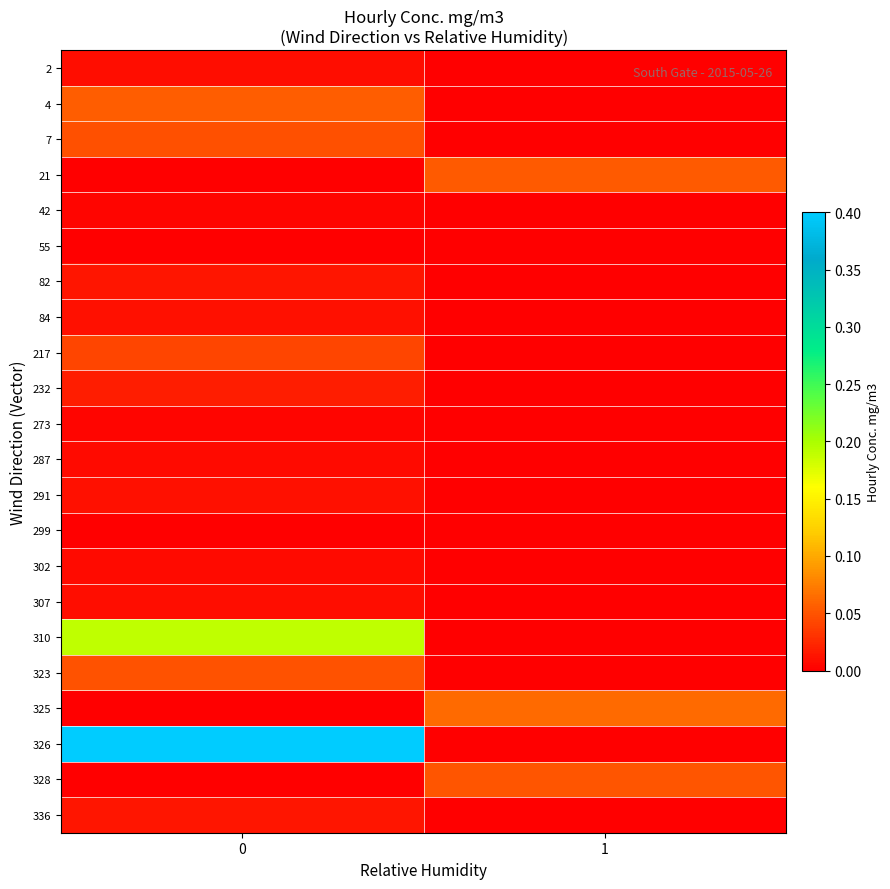

Which series has the largest range (max minus min)?

326